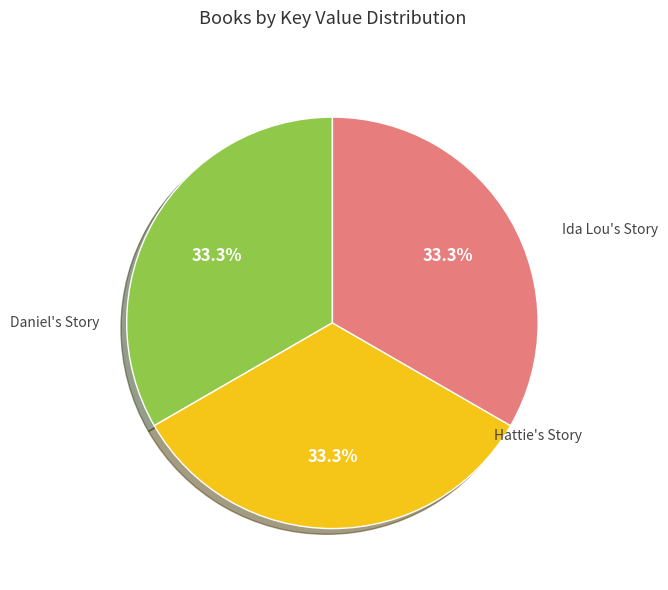

Is there a majority slice in this chart?

No